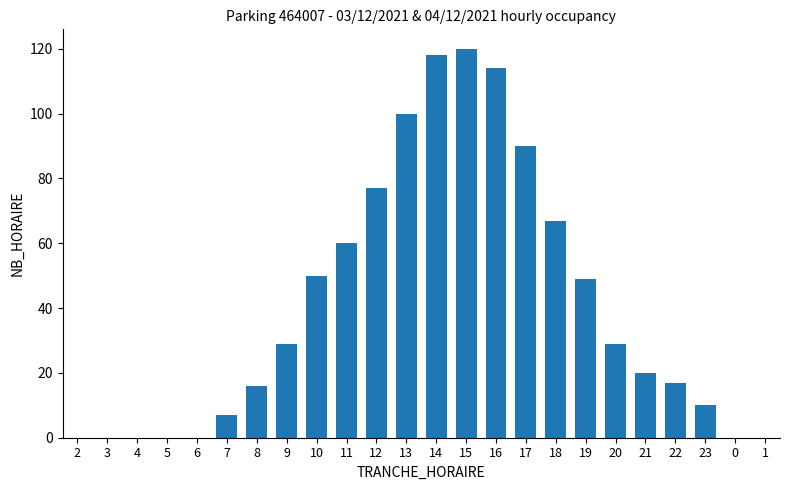

Reading left to right, transcribe all the data shown in this chart.

0	0	0	0	0	7	16	29	50	60	77	100	118	120	114	90	67	49	29	20	17	10	0	0